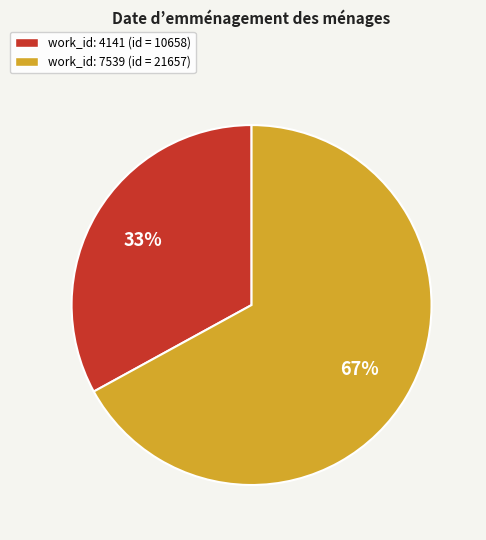

Approximately how many times larger is the value at work_id: 4141 (id = 10658) compared to work_id: 7539 (id = 21657)?

0.5